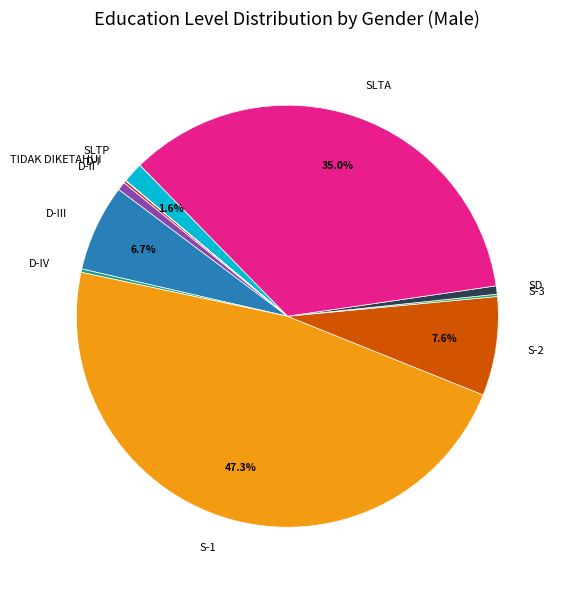

Which category has the biggest portion of the pie?

S-1